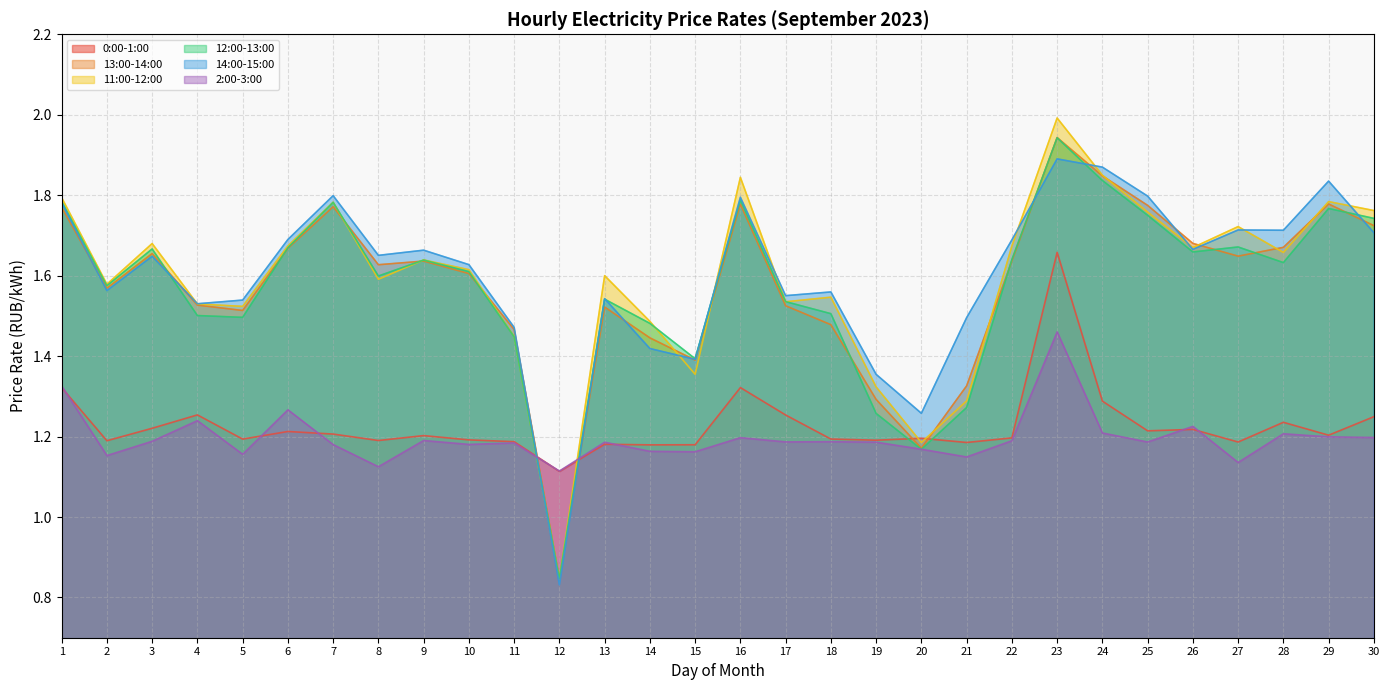

Rank the series by their maximum value, from lowest to highest.

2:00-3:00, 0:00-1:00, 14:00-15:00, 12:00-13:00, 13:00-14:00, 11:00-12:00